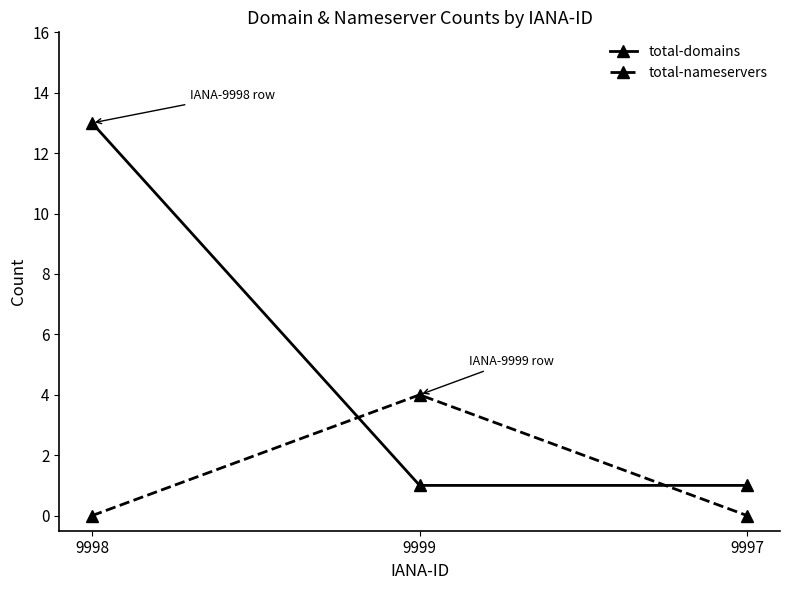

Does the chart display data point markers on the line(s)?

Yes